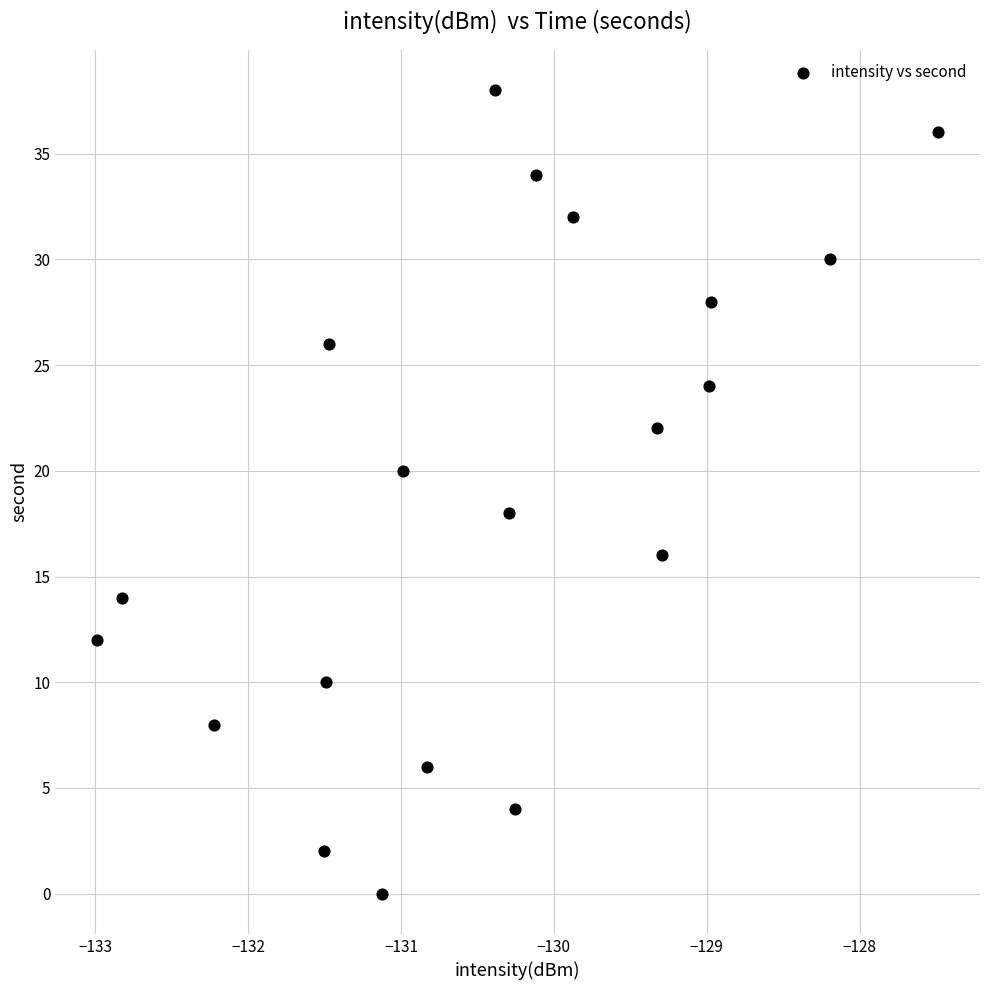

What is the range of Y values (max minus min)?

38